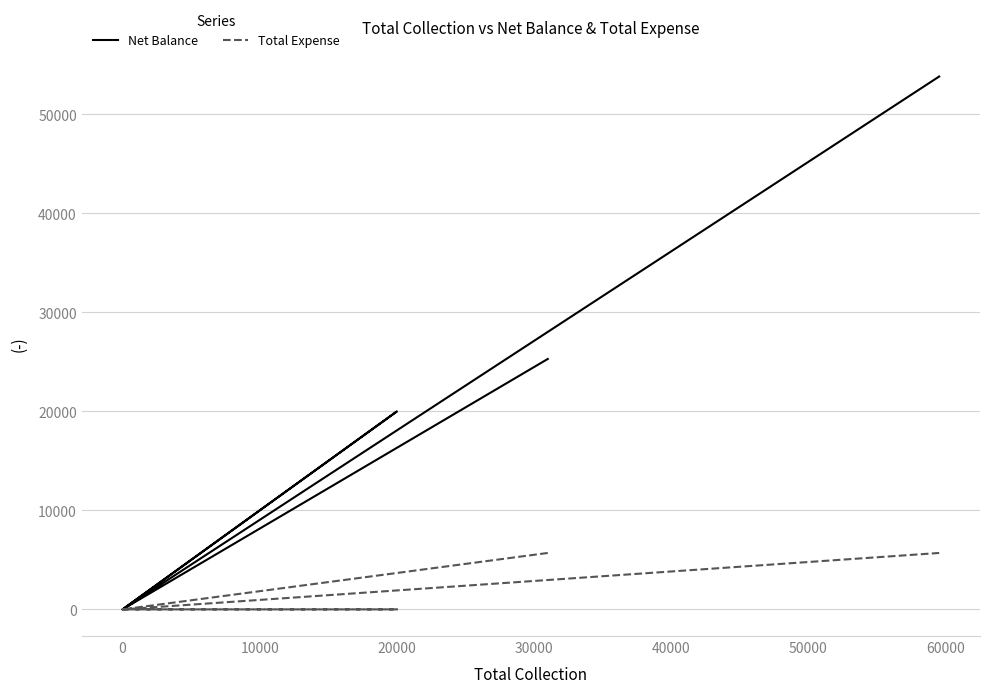

Which series has the largest total across all categories?

Net Balance